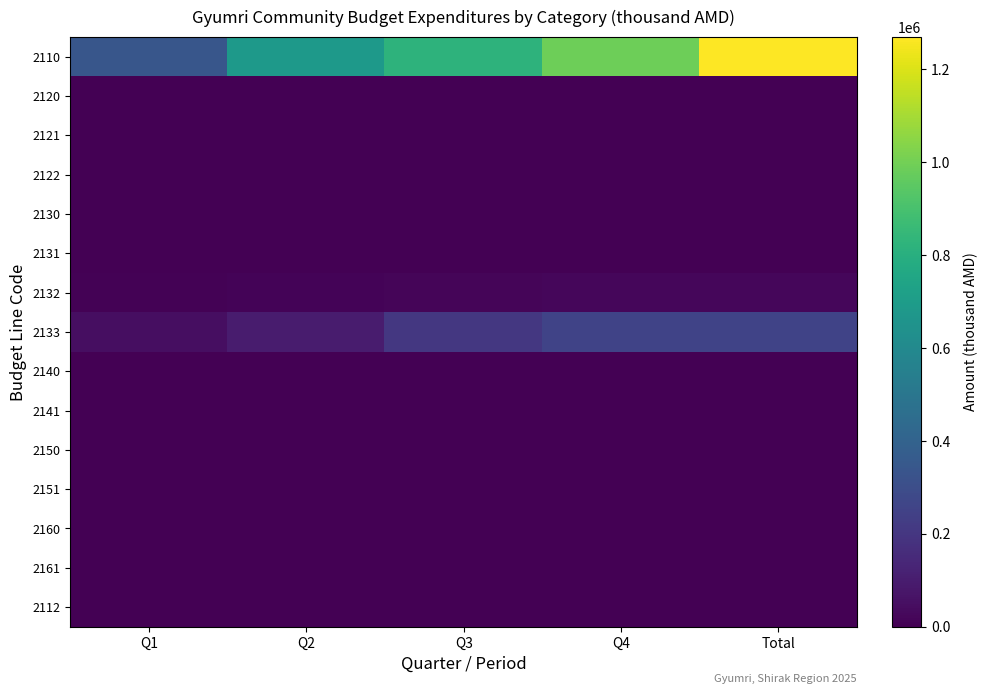

What is the total value across all series at Total?

1548586.3